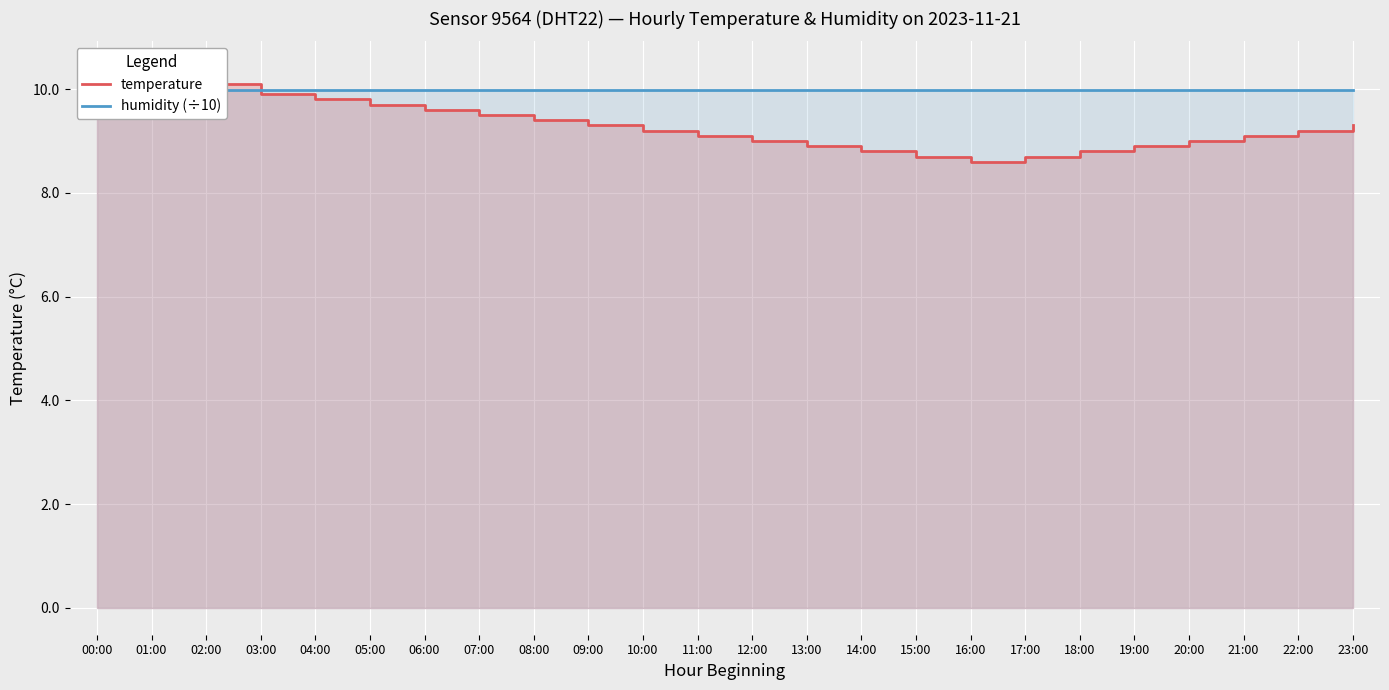

Reading left to right, list all the values displayed in this chart.

temperature: 00:00=10.4	01:00=10.2	02:00=10.1	03:00=9.9	04:00=9.8	05:00=9.7	06:00=9.6	07:00=9.5	08:00=9.4	09:00=9.3	10:00=9.2	11:00=9.1	12:00=9.0	13:00=8.9	14:00=8.8	15:00=8.7	16:00=8.6	17:00=8.7	18:00=8.8	19:00=8.9	20:00=9.0	21:00=9.1	22:00=9.2	23:00=9.3
humidity (÷10): 00:00=10.0	01:00=10.0	02:00=10.0	03:00=10.0	04:00=10.0	05:00=10.0	06:00=10.0	07:00=10.0	08:00=10.0	09:00=10.0	10:00=10.0	11:00=10.0	12:00=10.0	13:00=10.0	14:00=10.0	15:00=10.0	16:00=10.0	17:00=10.0	18:00=10.0	19:00=10.0	20:00=10.0	21:00=10.0	22:00=10.0	23:00=10.0